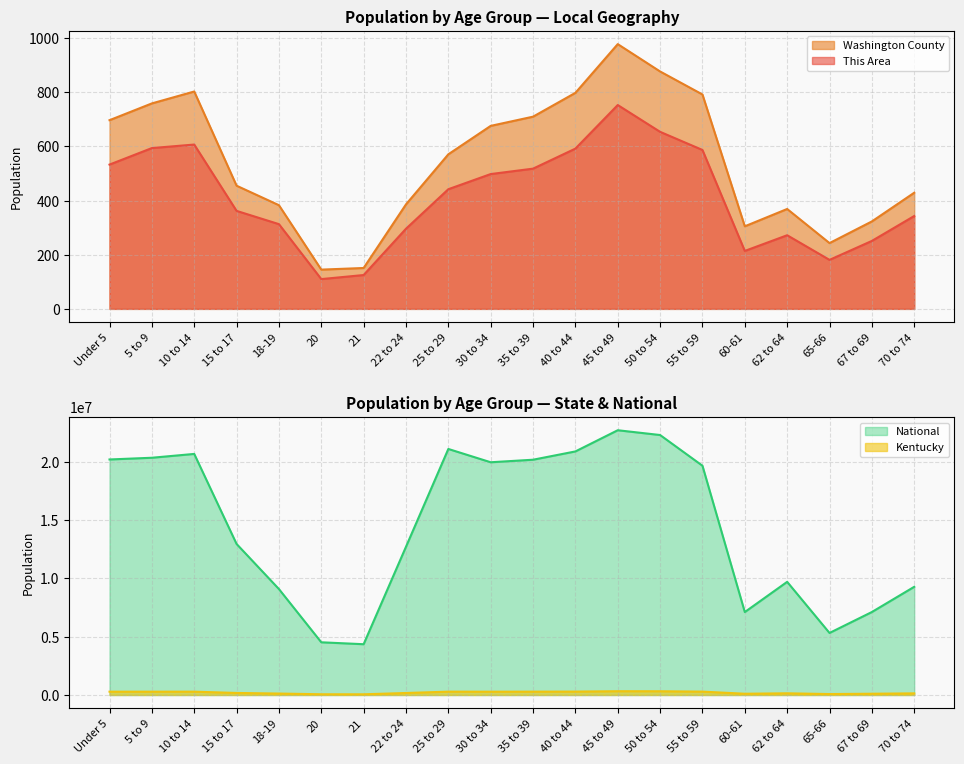

What is the smallest value displayed?

110